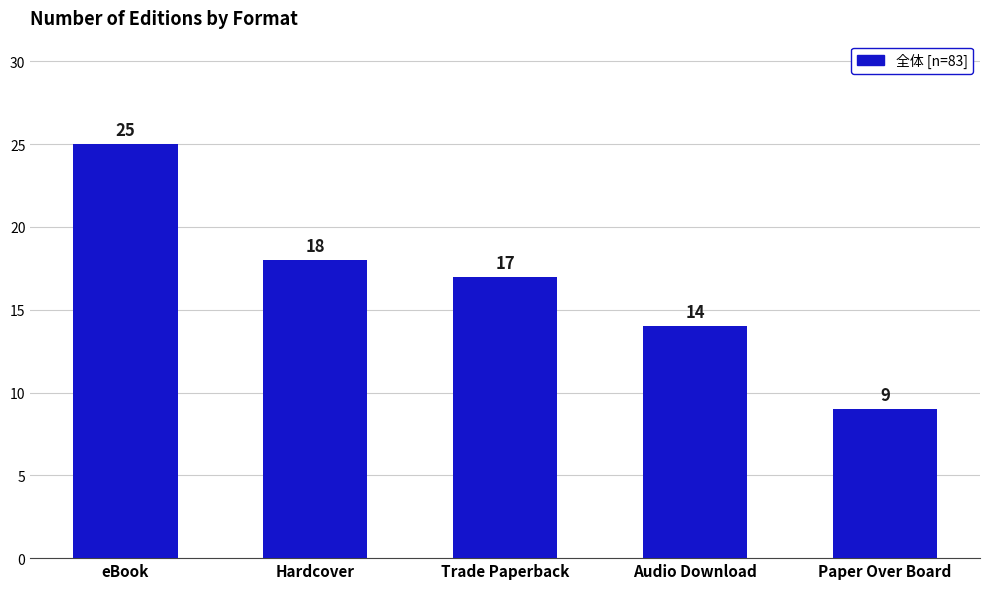

True or false: the data shows 14 at Paper Over Board.

False